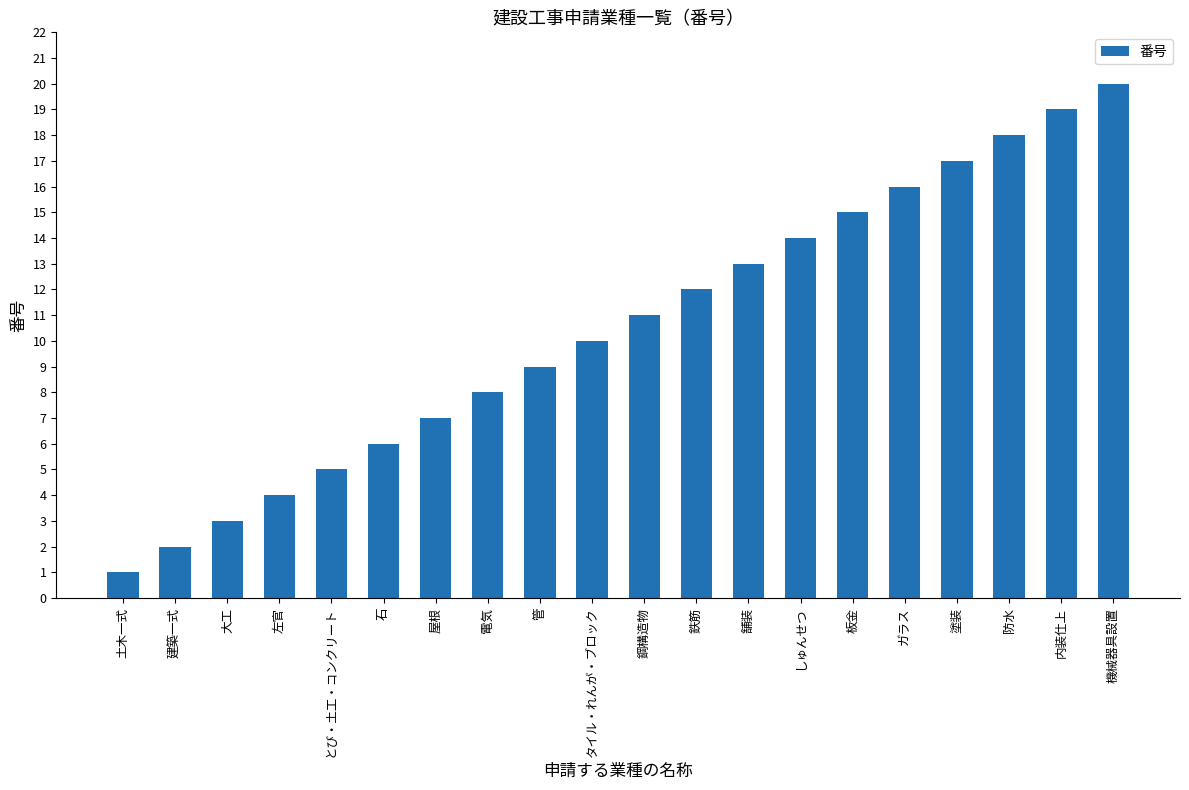

The chart shows a value of 17 at タイル・れんが・ブロック. True or false?

False